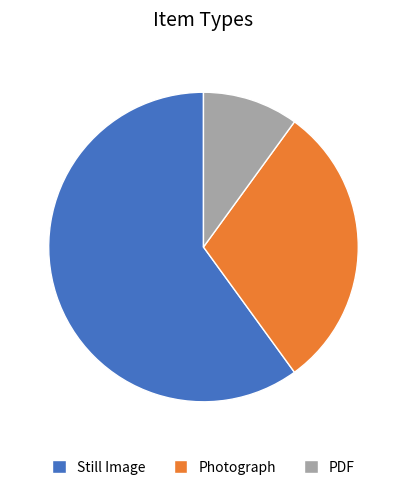

Combined, do PDF and Photograph account for over 50%?

No